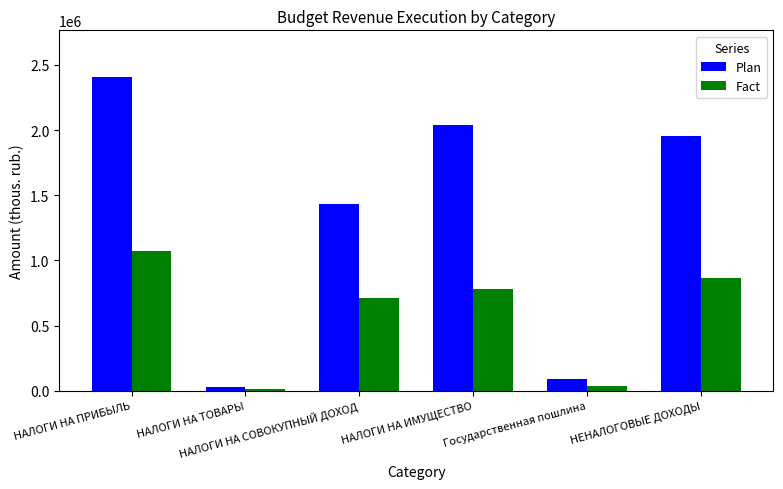

Between НАЛОГИ НА ПРИБЫЛЬ and НЕНАЛОГОВЫЕ ДОХОДЫ, which series saw the biggest shift?

Plan